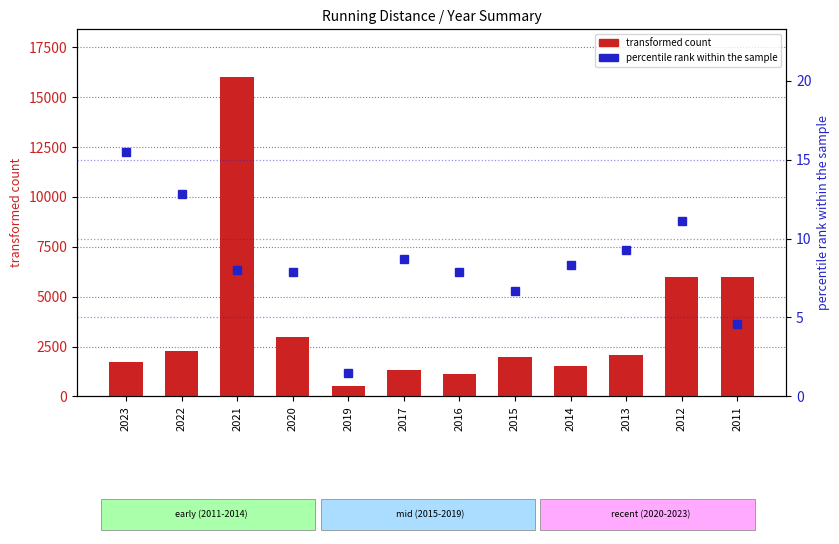

What is the sum of all percentile rank within the sample values?

102.3